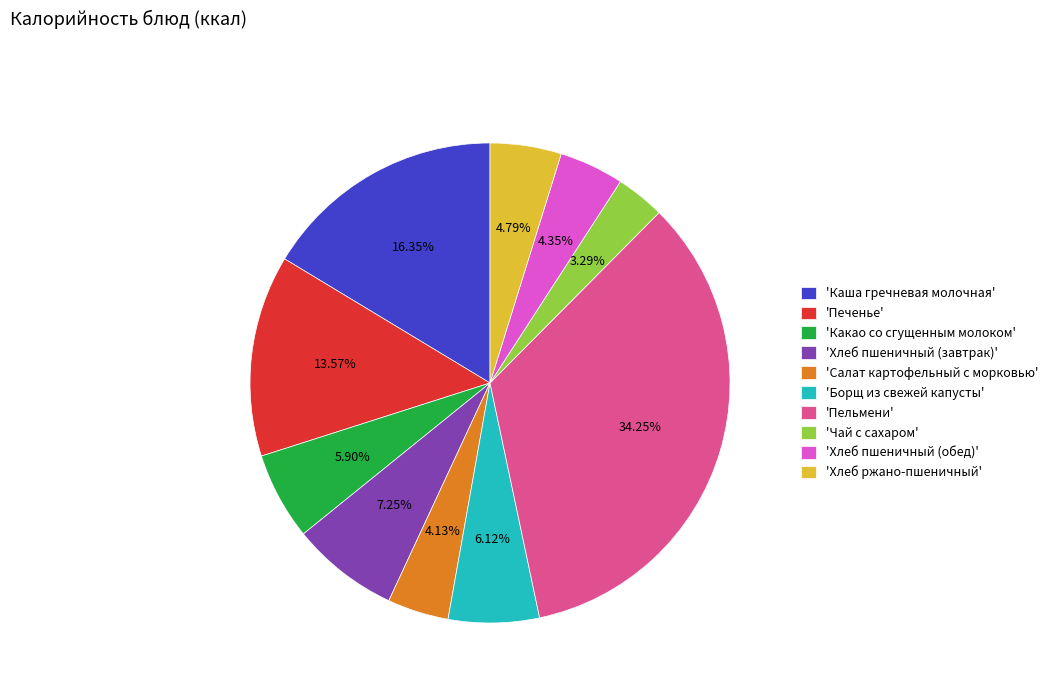

Which slice is the largest?

'Пельмени'